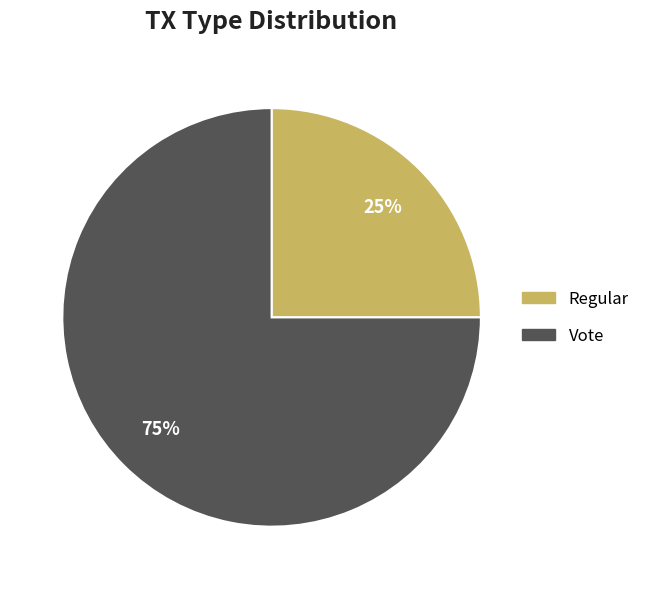

To the nearest percent, what is the difference between the largest and smallest slice percentages?

50%